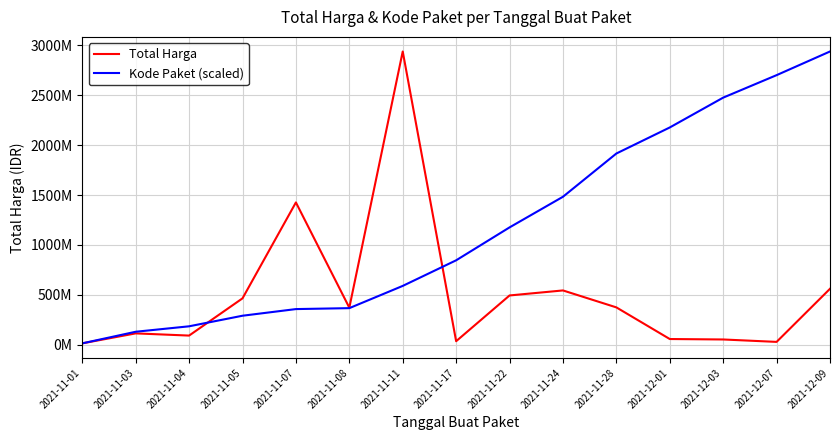

Where do Total Harga and Kode Paket (scaled) first cross each other?

2021-11-04 and 2021-11-05